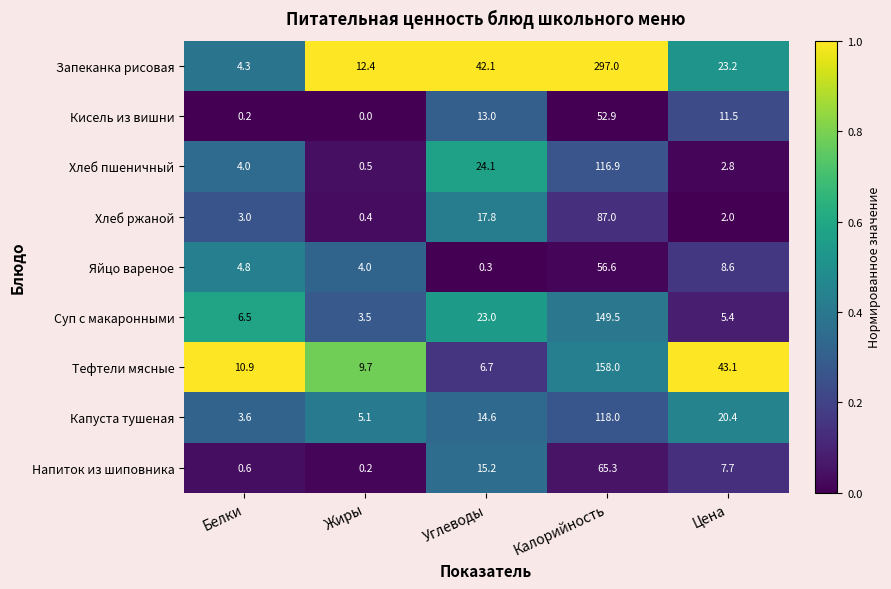

At how many categories does at least one series exceed 0?

5